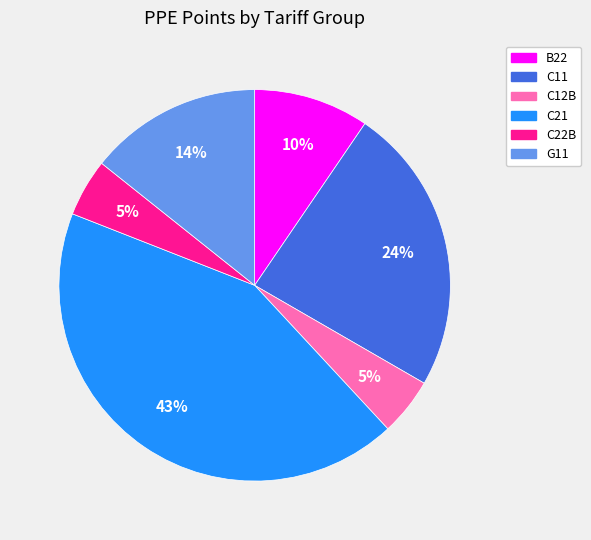

Which slice is the largest?

C21